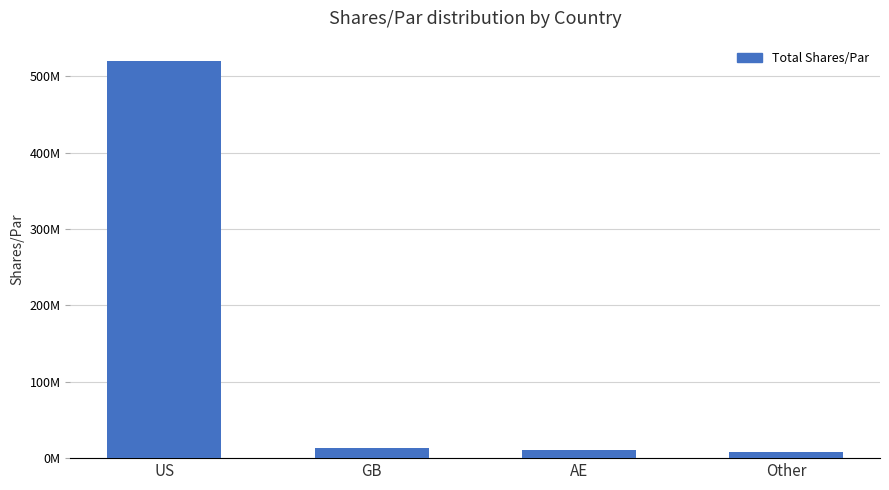

Is it true that the value at US is 520689600.3?

True